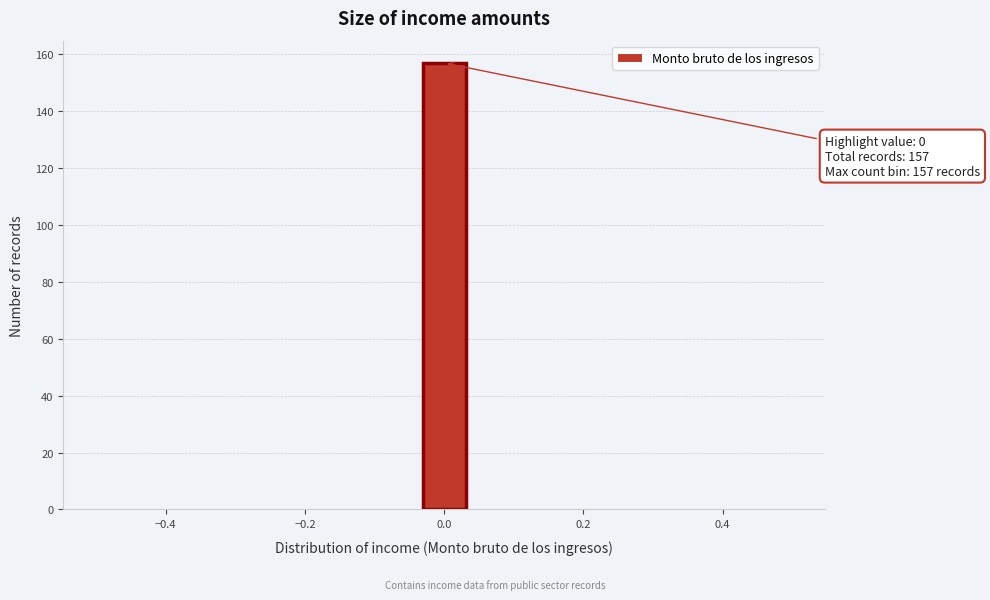

Around what value on the x-axis is the tallest bar? Give the approximate position of its centre, as read against the axis.

0.00